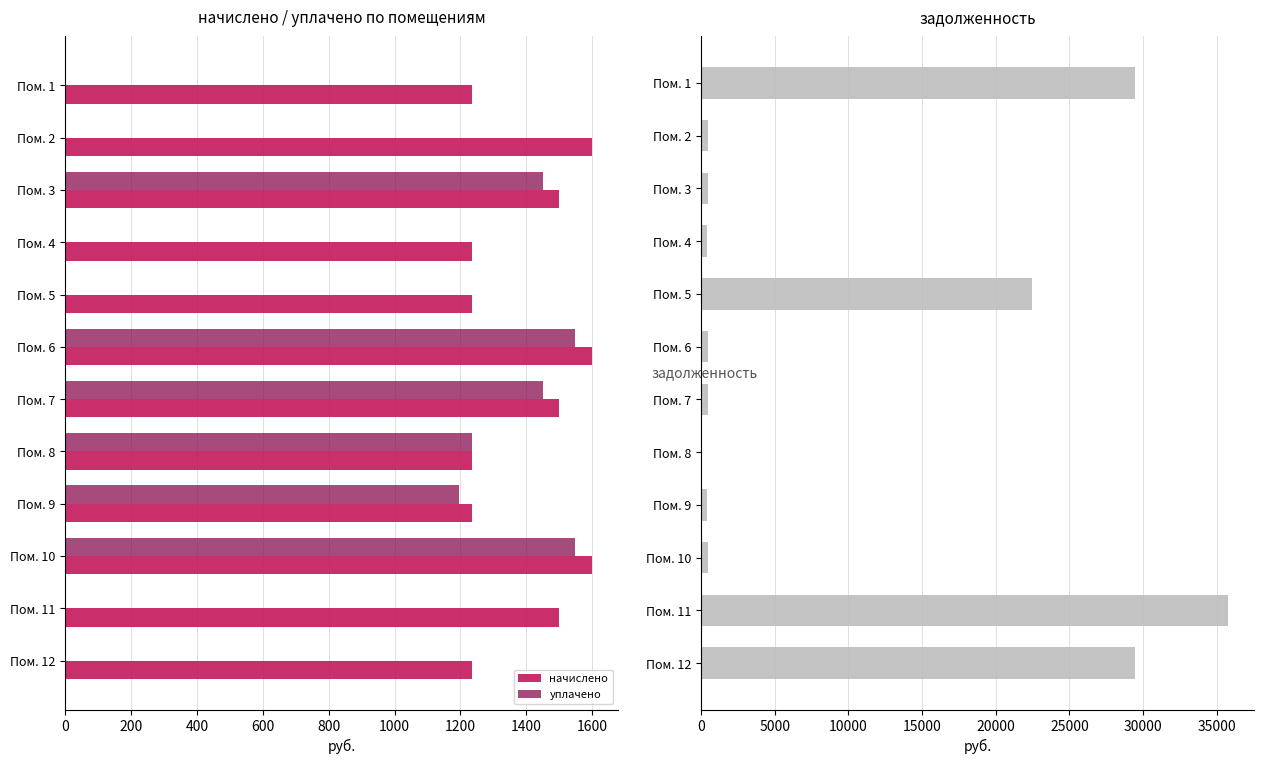

The начислено series shows 1599.4 at Пом. 6. True or false?

True